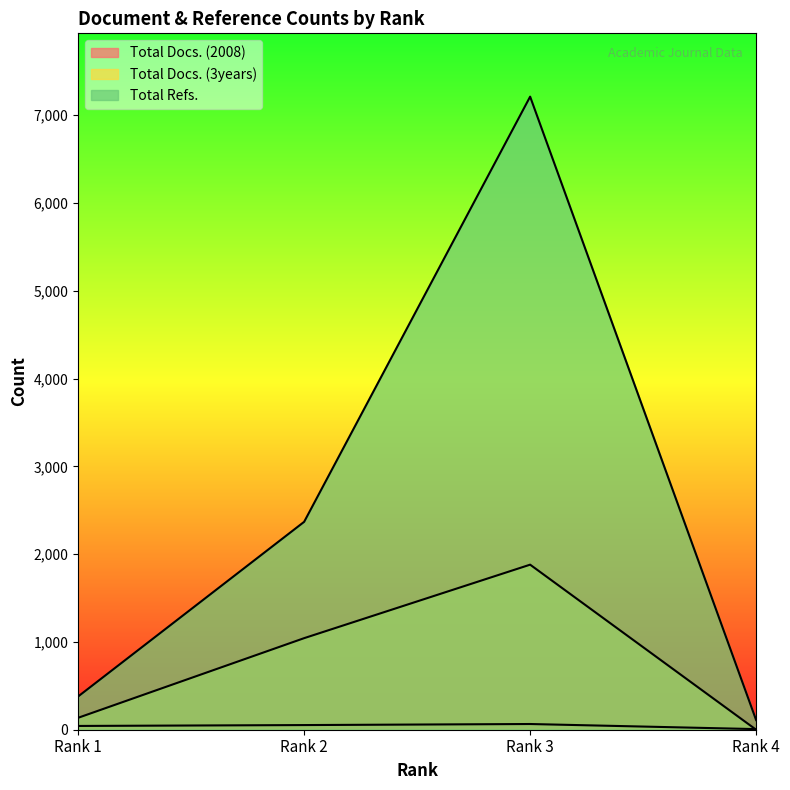

Reading left to right, transcribe all the data shown in this chart.

Total Docs. (2008): Rank 1=43	Rank 2=53	Rank 3=65	Rank 4=7
Total Docs. (3years): Rank 1=136	Rank 2=1043	Rank 3=1880	Rank 4=0
Total Refs.: Rank 1=379	Rank 2=2368	Rank 3=7211	Rank 4=110